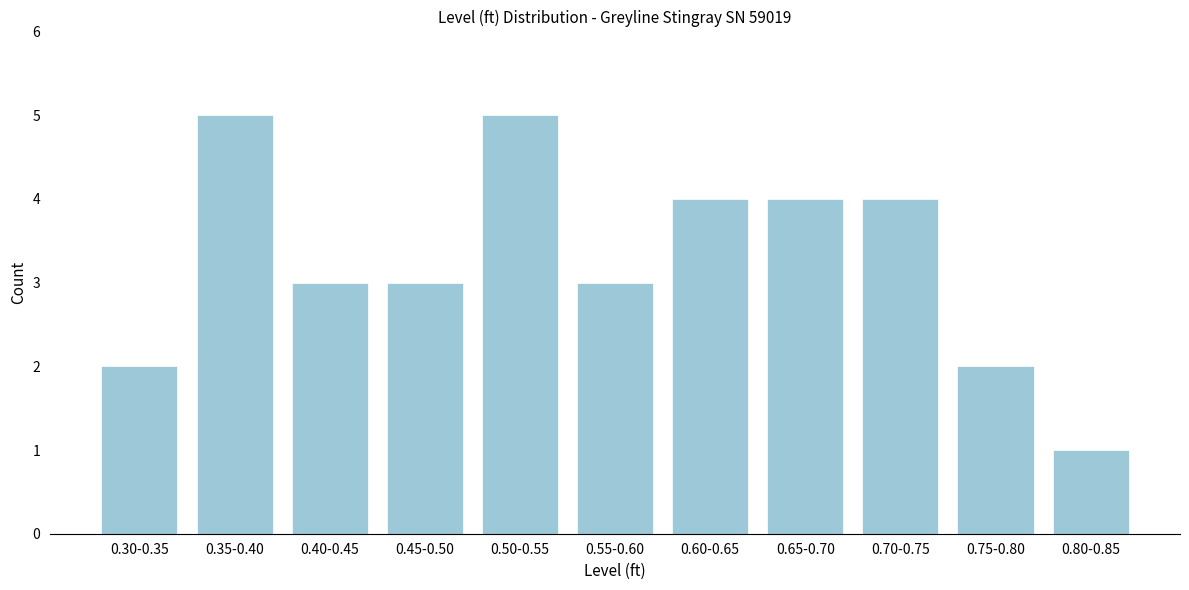

Reading left to right, what are all the values shown in this chart?

2	5	3	3	5	3	4	4	4	2	1